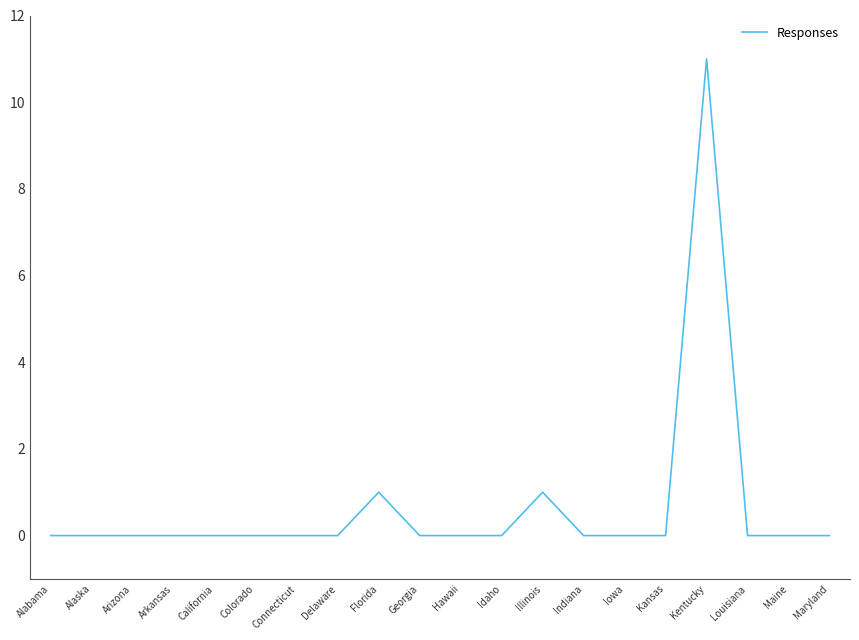

Reading left to right, list all the values displayed in this chart.

0	0	0	0	0	0	0	0	1	0	0	0	1	0	0	0	11	0	0	0